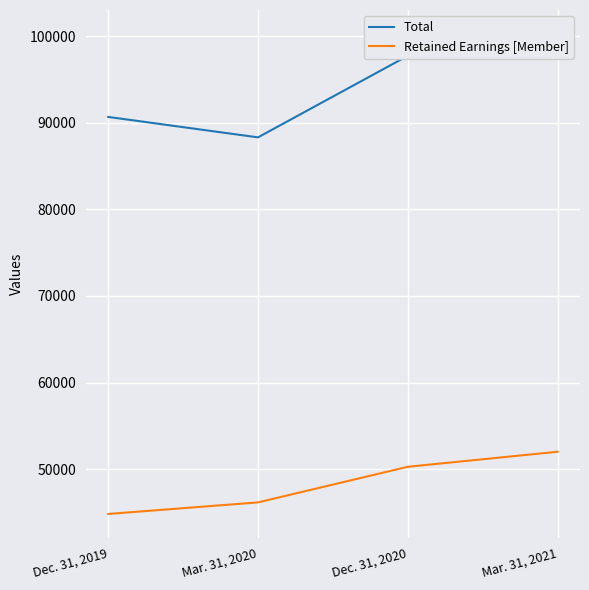

List the labels in order of Total value, smallest first.

Mar. 31, 2020, Dec. 31, 2019, Dec. 31, 2020, Mar. 31, 2021